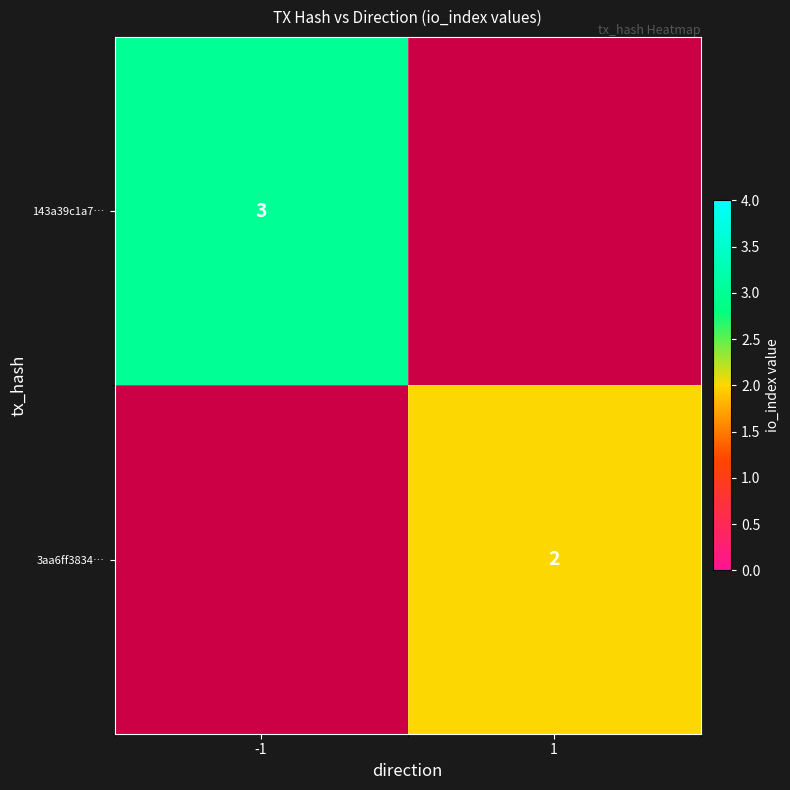

Is the value of 3aa6ff3834… at 1 greater than the value of 143a39c1a7… at -1?

No